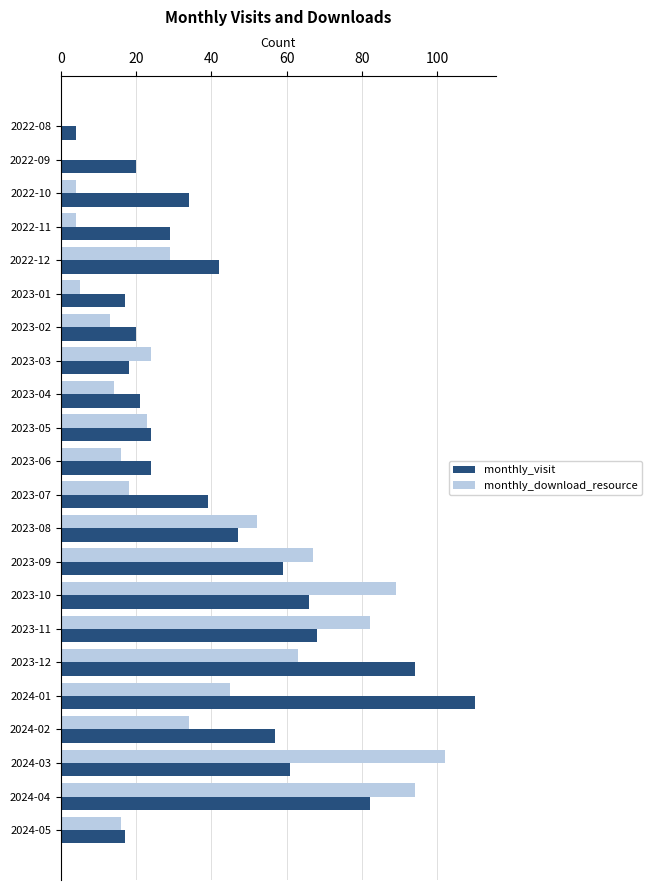

What is the greatest value displayed?

110